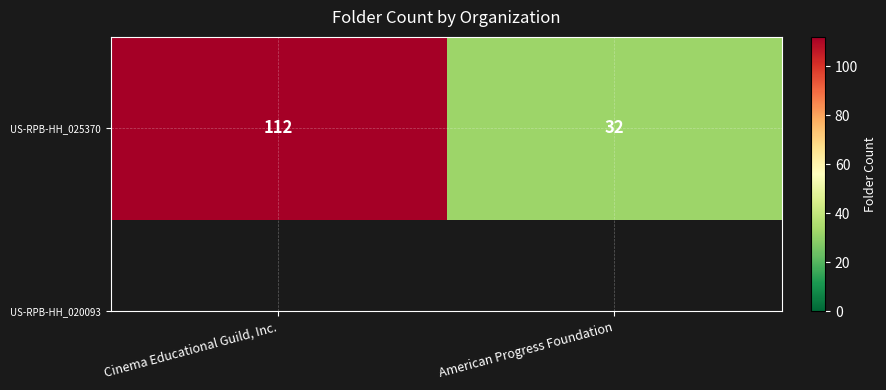

What is the change in value from Cinema Educational Guild, Inc. to American Progress Foundation?

-80